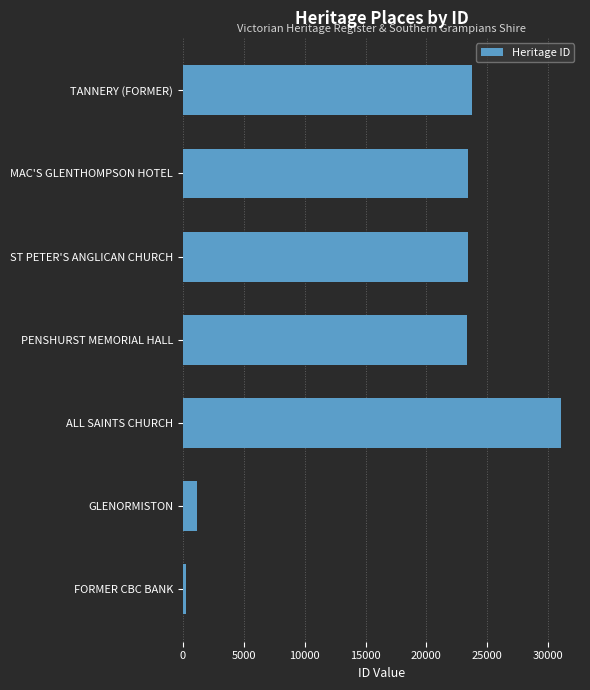

What is the average value?

18052